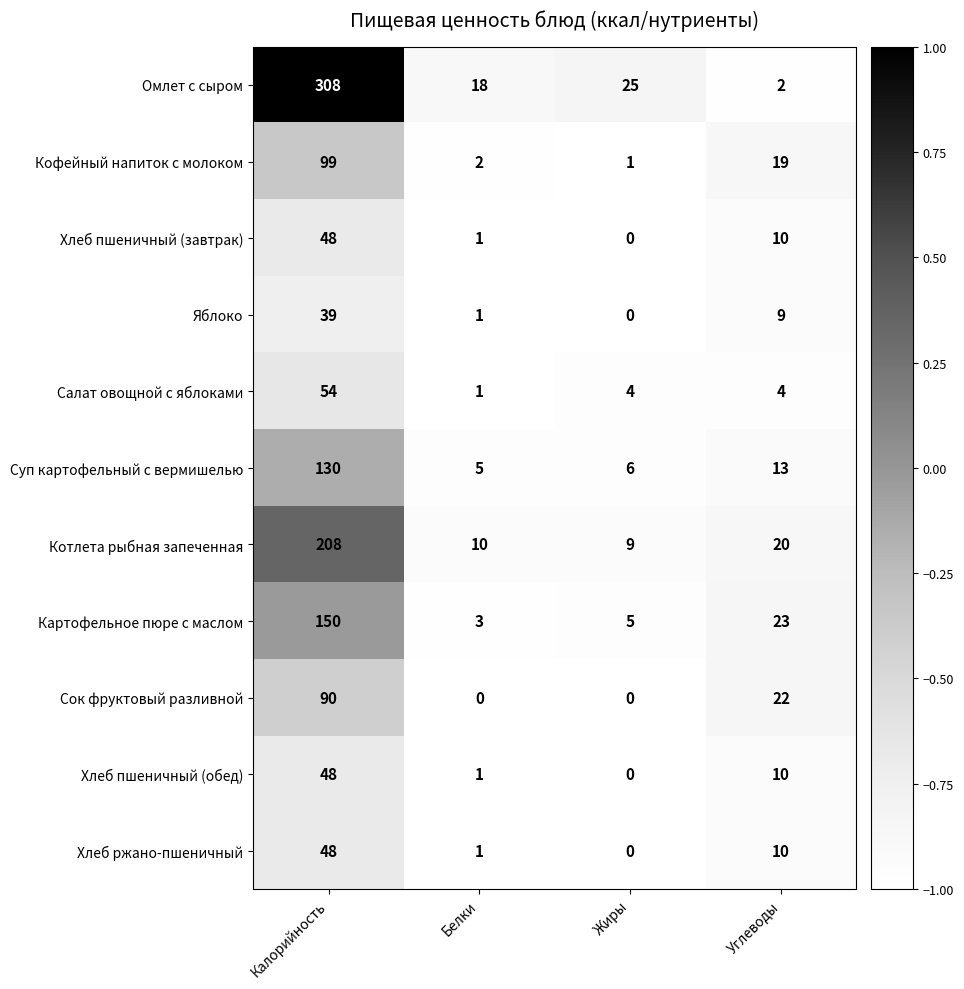

What is the minimum value for Картофельное пюре с маслом?

3